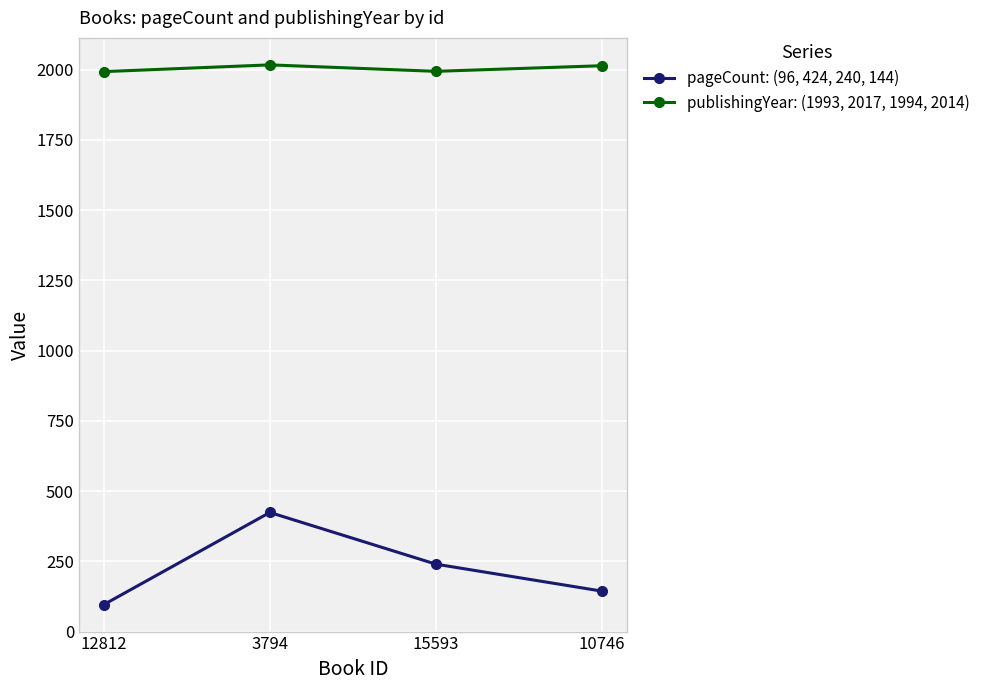

Rank the series by their average value, from lowest to highest.

pageCount: (96, 424, 240, 144), publishingYear: (1993, 2017, 1994, 2014)